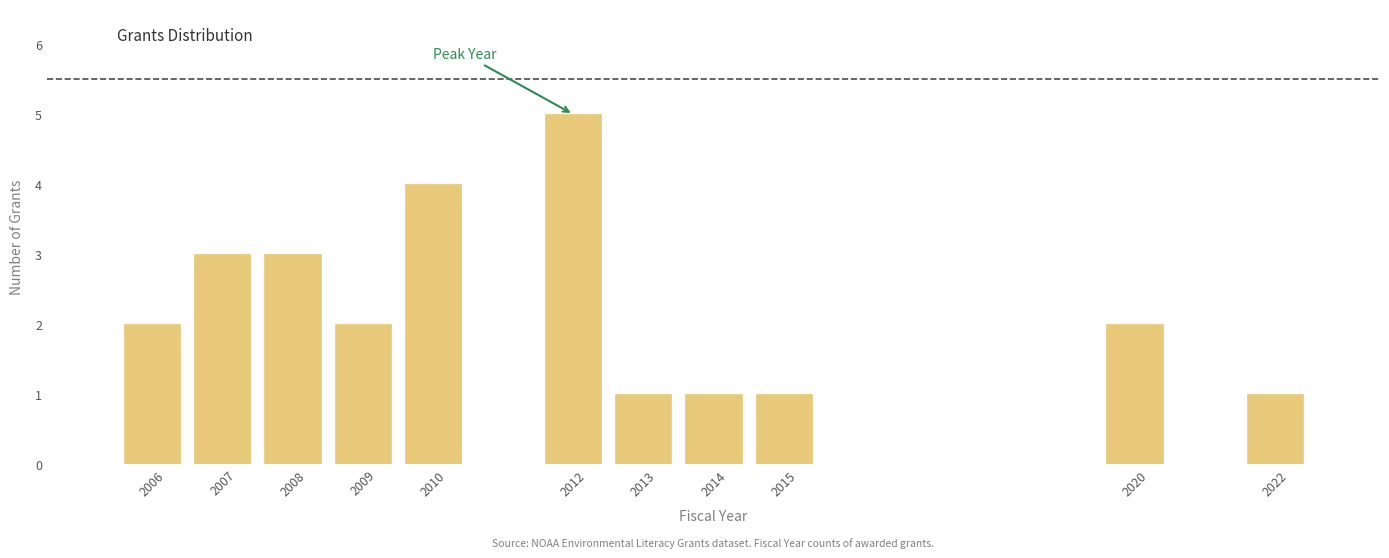

Reading right to left, extract all data points from this chart.

2022=1	2020=2	2015=1	2014=1	2013=1	2012=5	2010=4	2009=2	2008=3	2007=3	2006=2